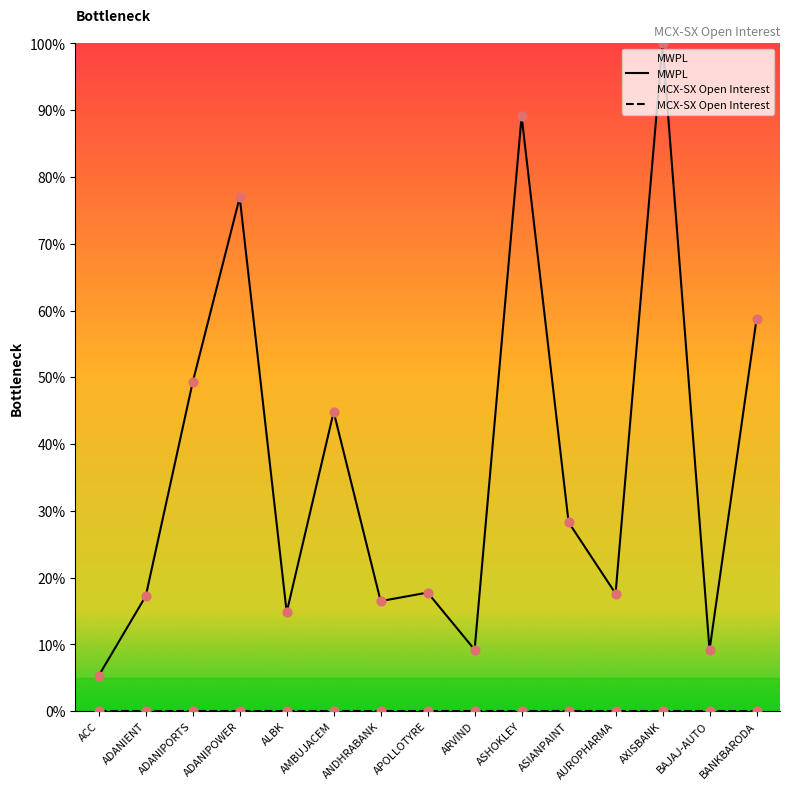

What is the ratio of the value at ASHOKLEY to the value at BANKBARODA?

1.5